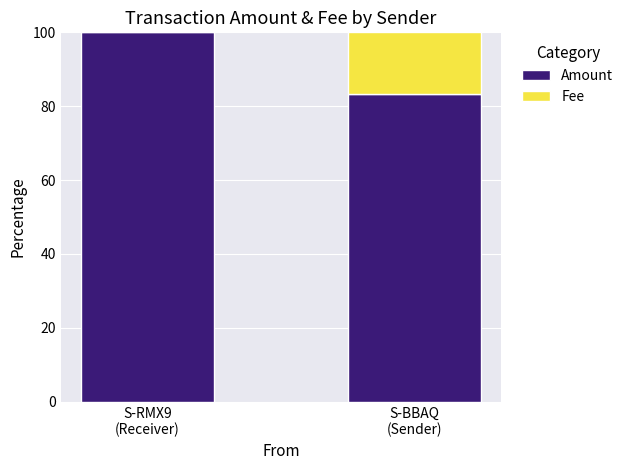

What is the sum of all Amount values?

183.3